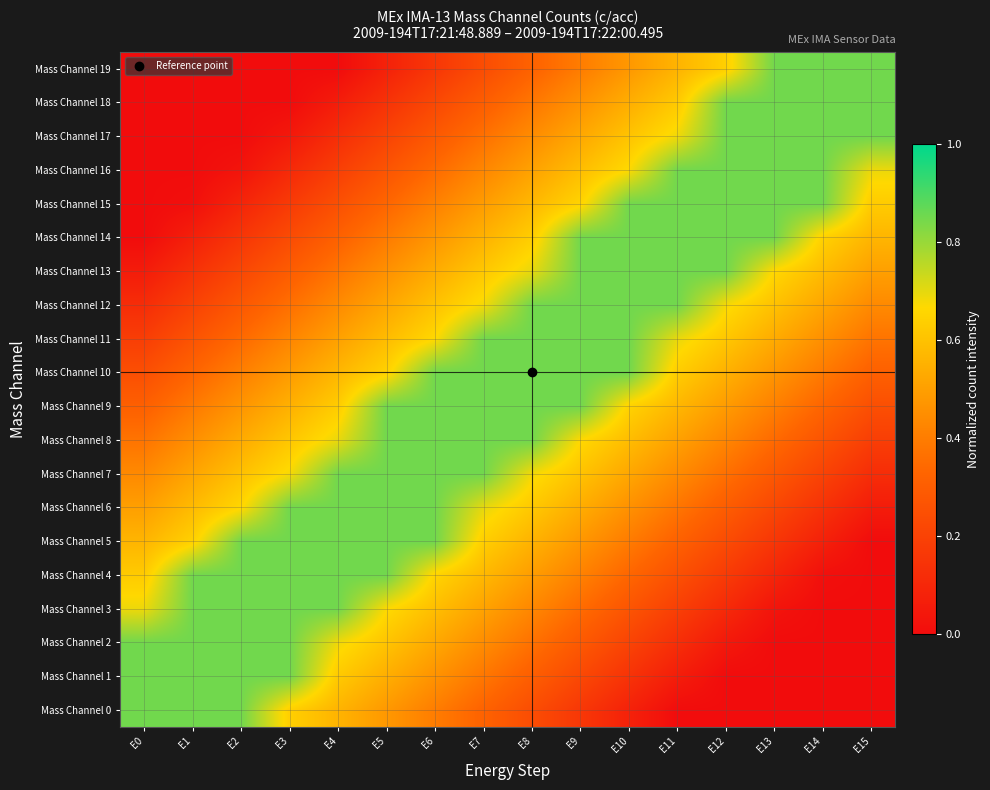

At E1, list the series in order from smallest to largest.

Mass Channel 16, Mass Channel 17, Mass Channel 18, Mass Channel 19, Mass Channel 15, Mass Channel 14, Mass Channel 13, Mass Channel 12, Mass Channel 11, Mass Channel 10, Mass Channel 9, Mass Channel 8, Mass Channel 7, Mass Channel 6, Mass Channel 5, Mass Channel 0, Mass Channel 1, Mass Channel 2, Mass Channel 3, Mass Channel 4